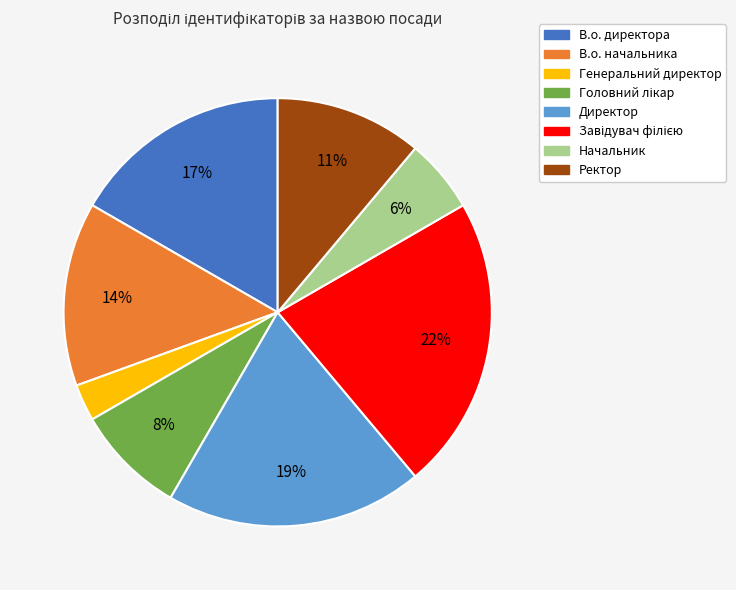

To the nearest percent, what percentage of the pie is Генеральний директор?

3%